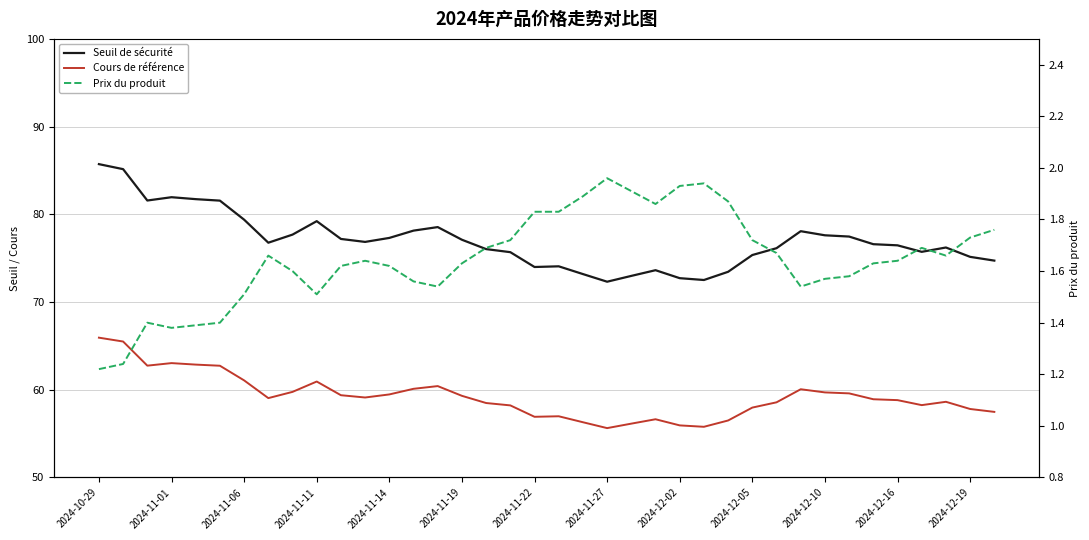

What are all the series names shown in the legend?

Seuil de sécurité, Cours de référence, Prix du produit